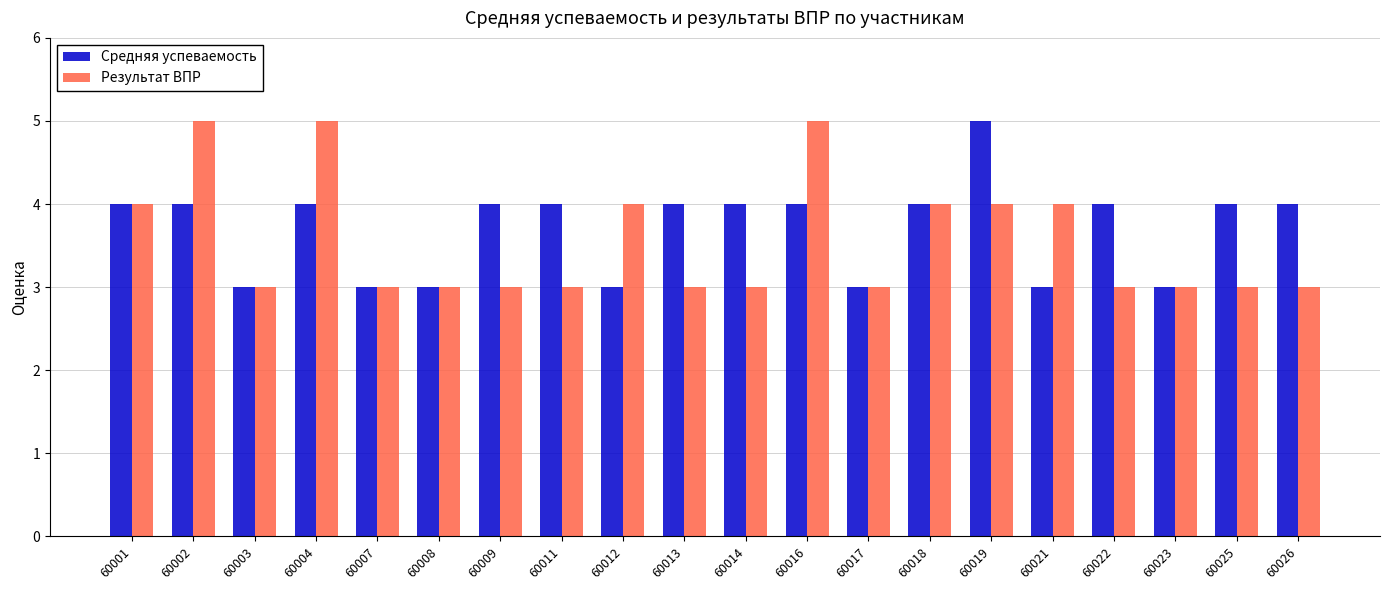

The Средняя успеваемость series shows 4 at 60013. True or false?

True